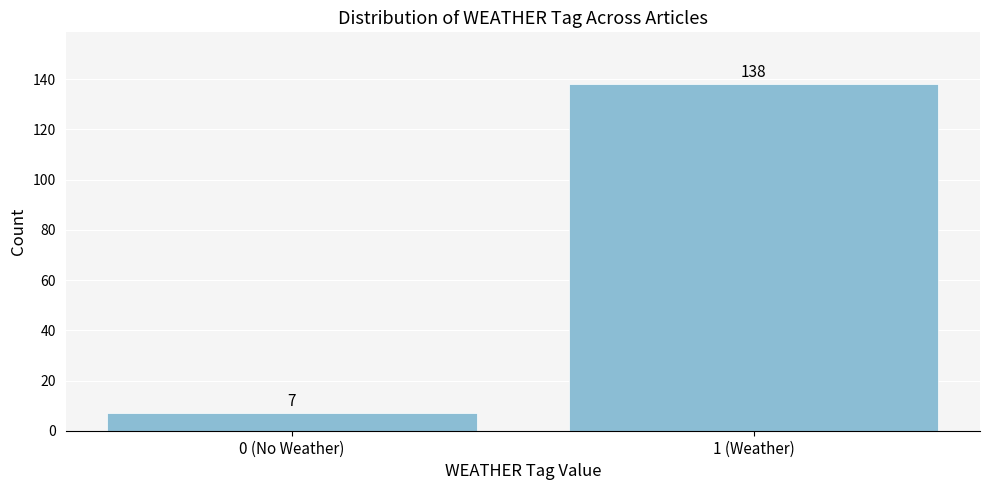

Reading right to left, what are all the values shown in this chart?

138	7